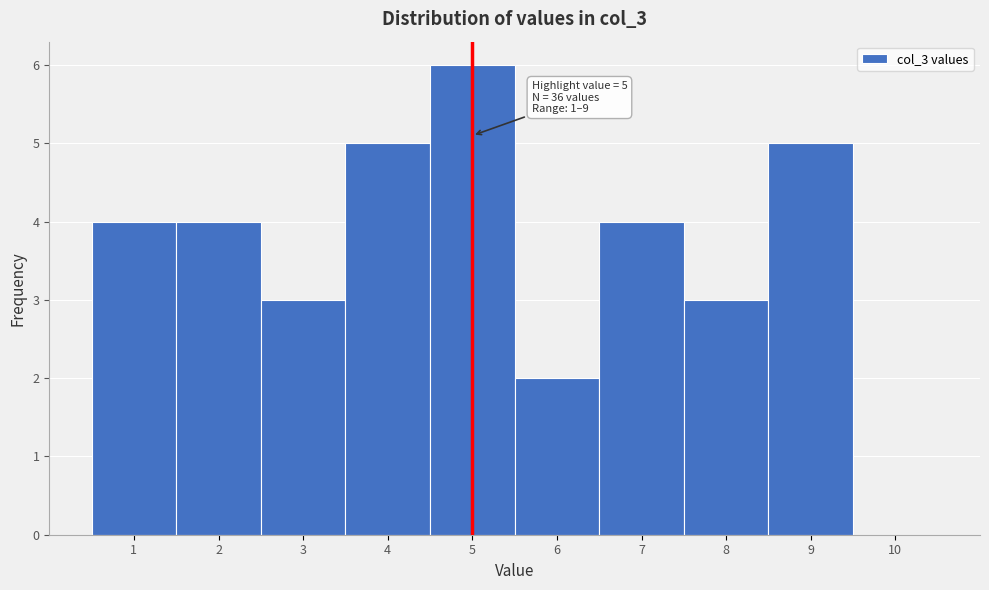

Reading right to left, list all the values displayed in this chart.

10=0	9=5	8=3	7=4	6=2	5=6	4=5	3=3	2=4	1=4